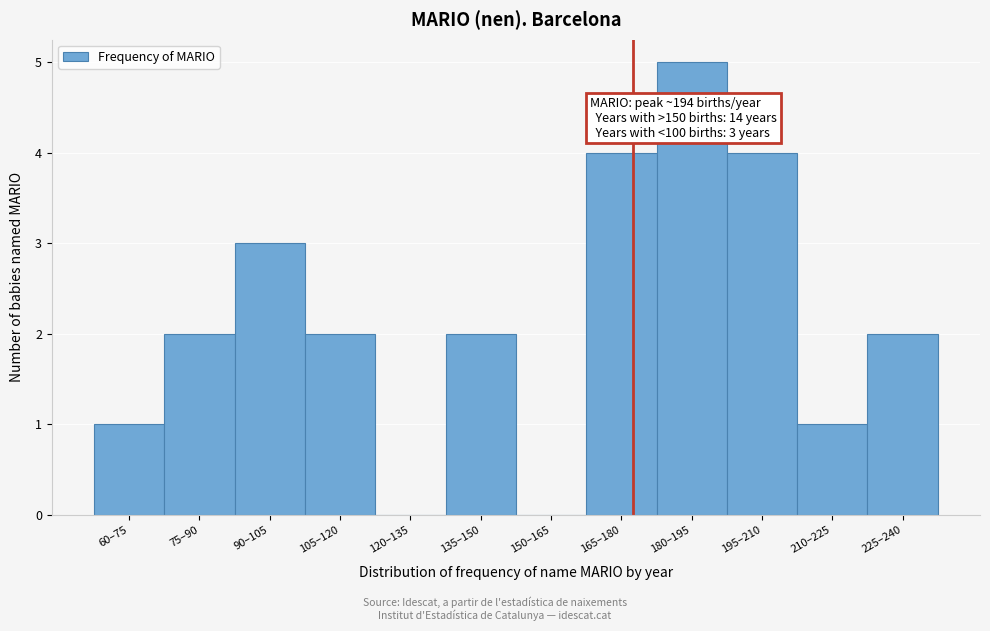

Reading right to left, transcribe all the data shown in this chart.

225–240=2	210–225=1	195–210=4	180–195=5	165–180=4	150–165=0	135–150=2	120–135=0	105–120=2	90–105=3	75–90=2	60–75=1